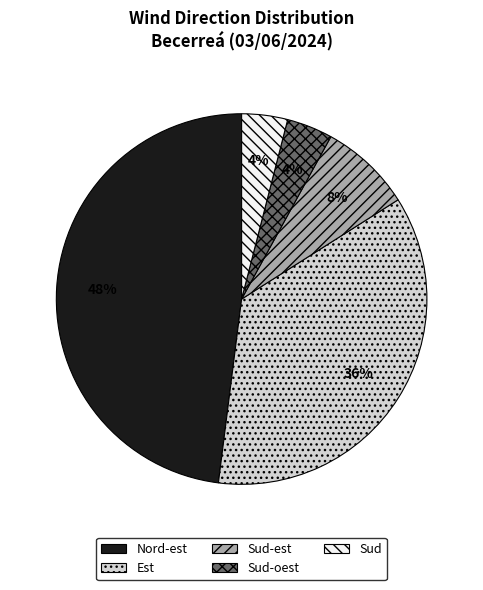

Which has a higher value, Sud or Sud-est?

Sud-est